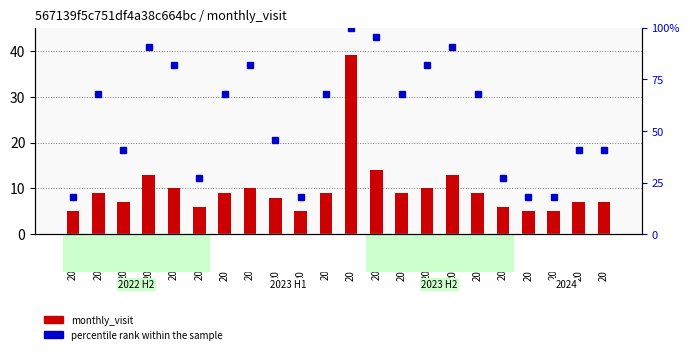

Reading right to left, transcribe all the data shown in this chart.

monthly_visit: 2024-04=7.0	2024-03=7.0	2024-02=5.0	2024-01=5.0	2023-12=6.0	2023-11=9.0	2023-10=13.0	2023-09=10.0	2023-08=9.0	2023-07=14.0	2023-06=39.0	2023-05=9.0	2023-04=5.0	2023-03=8.0	2023-02=10.0	2023-01=9.0	2022-12=6.0	2022-11=10.0	2022-10=13.0	2022-09=7.0	2022-08=9.0	2022-07=5.0
percentile rank within the sample: 2024-04=40.9	2024-03=40.9	2024-02=18.2	2024-01=18.2	2023-12=27.3	2023-11=68.2	2023-10=90.9	2023-09=81.8	2023-08=68.2	2023-07=95.5	2023-06=100.0	2023-05=68.2	2023-04=18.2	2023-03=45.5	2023-02=81.8	2023-01=68.2	2022-12=27.3	2022-11=81.8	2022-10=90.9	2022-09=40.9	2022-08=68.2	2022-07=18.2